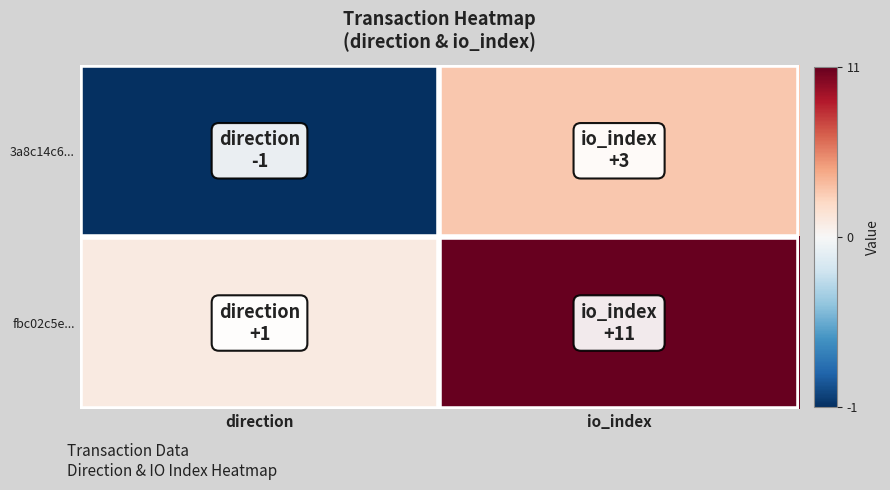

Which series has the largest total across all categories?

fbc02c5e...